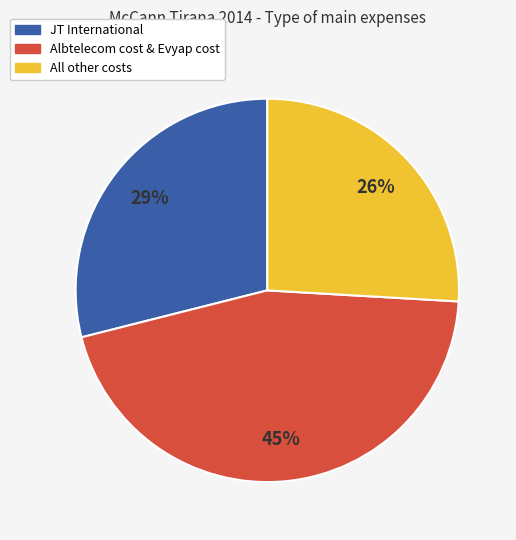

To the nearest percent, what is the average slice percentage?

33%